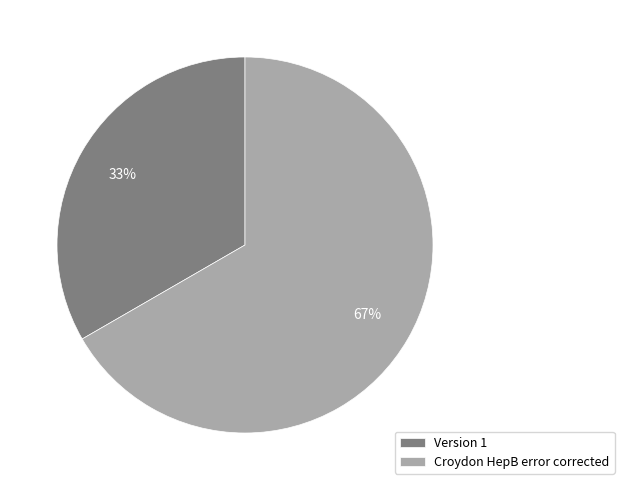

Does Version 1 account for over 50% of the chart?

No